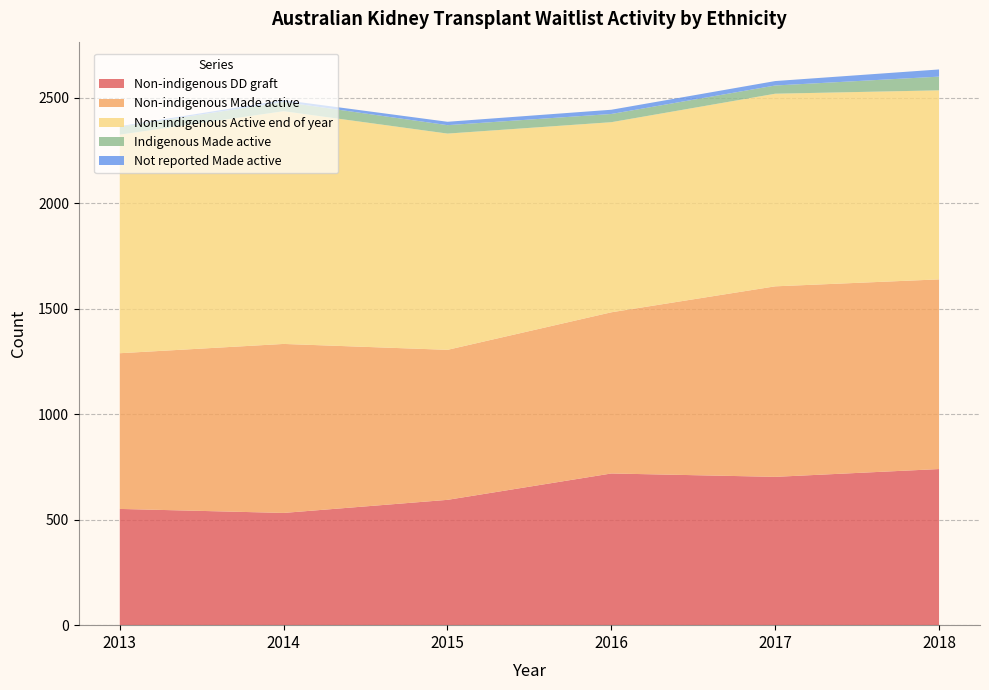

Reading left to right, extract all data points from this chart.

Non-indigenous DD graft: 551	532	594	719	703	740
Non-indigenous Made active: 738	801	711	764	903	899
Non-indigenous Active end of year: 1036	1103	1025	901	913	896
Indigenous Made active: 37	44	40	39	39	65
Not reported Made active: 3	9	16	20	21	34